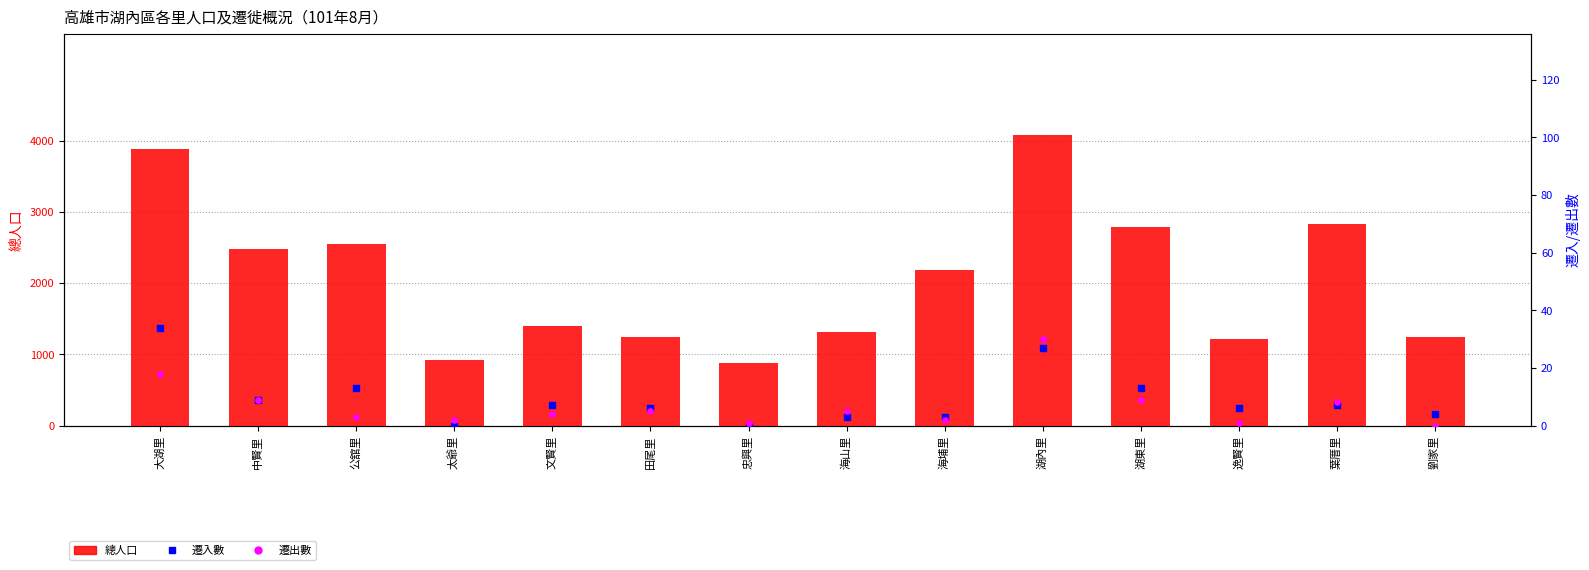

What are all the series names shown in the legend?

總人口, 遷入數, 遷出數